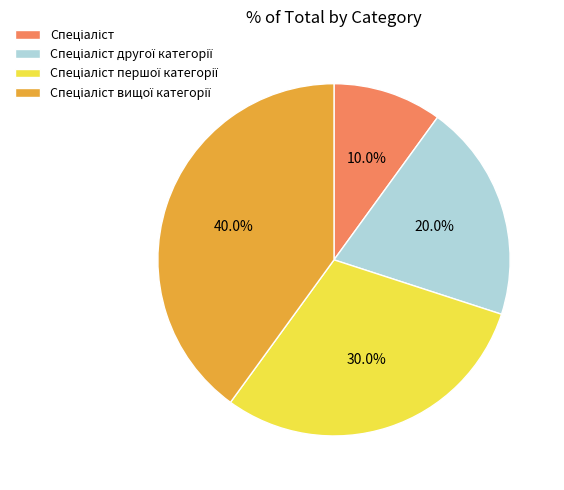

Is there a majority slice in this chart?

No